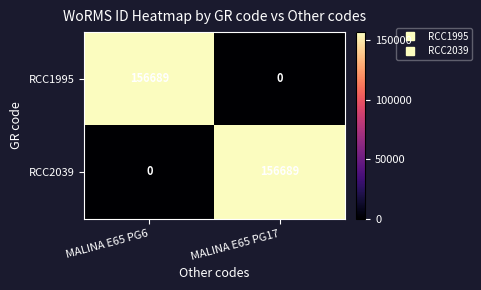

How many series are shown in this chart?

2